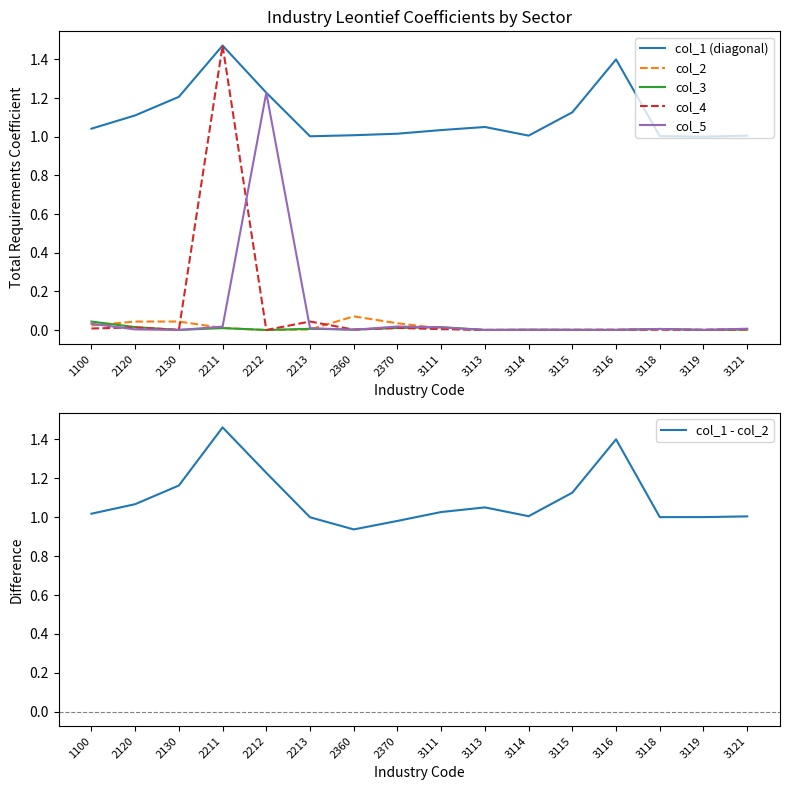

What are all the series names shown in the legend?

col_1 (diagonal), col_2, col_3, col_4, col_5, col_1 - col_2